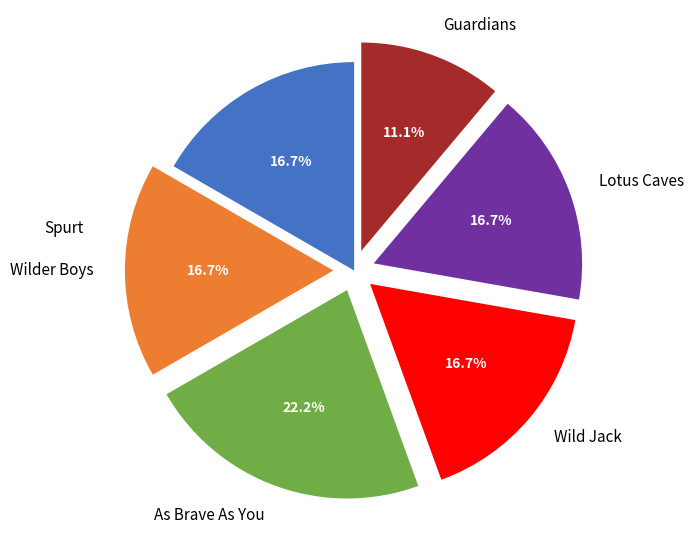

What is the total percentage of As Brave As You and Wilder Boys?

38.9%